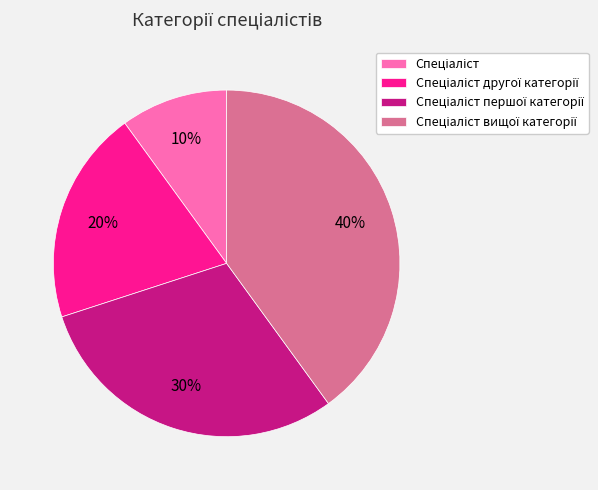

To the nearest percent, what is the difference between the largest and smallest slice percentages?

30%